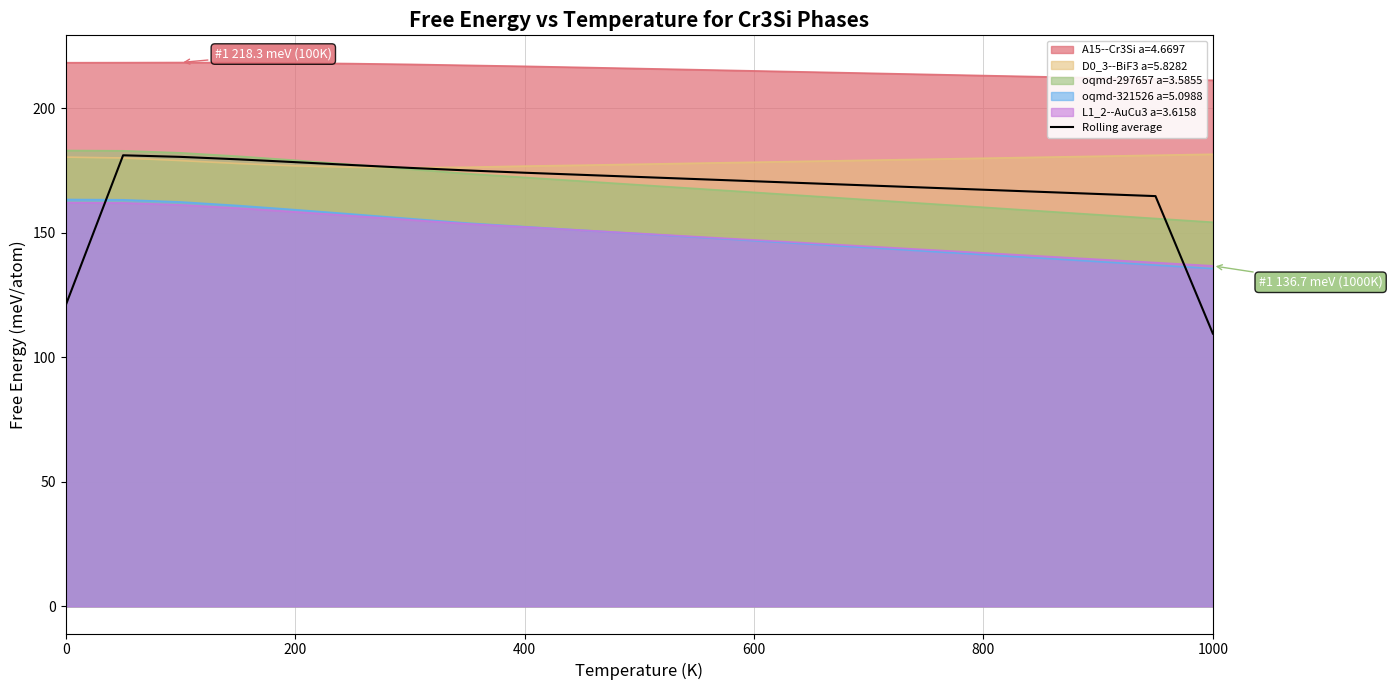

Which series has the largest total across all categories?

A15--Cr3Si a=4.6697